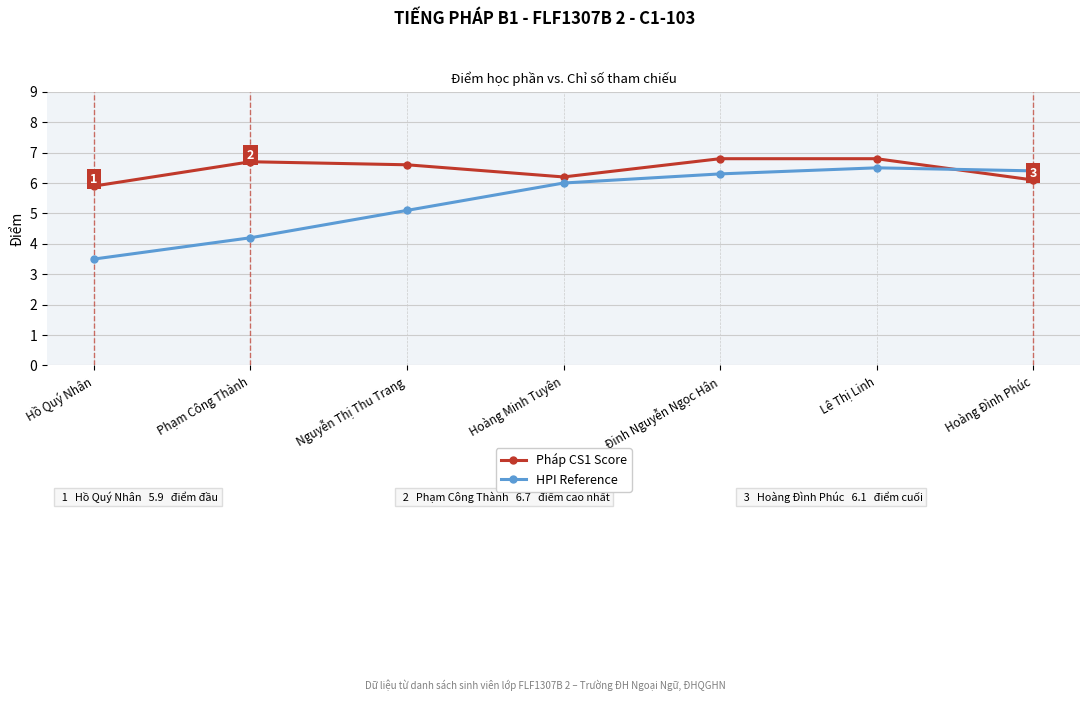

Does the chart have visible grid lines?

Yes